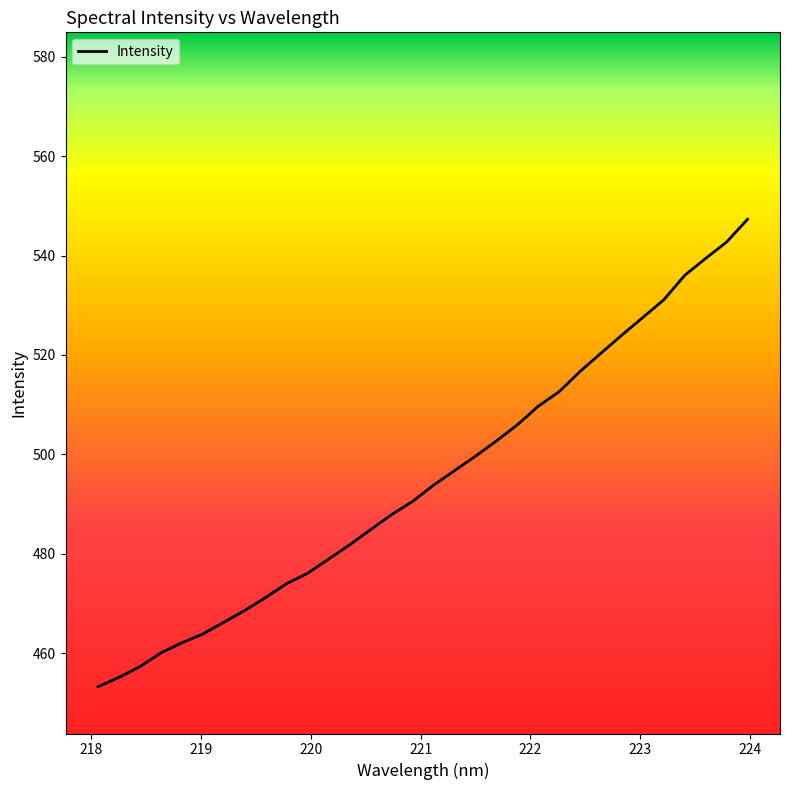

What is the difference between the maximum and minimum values?

94.1